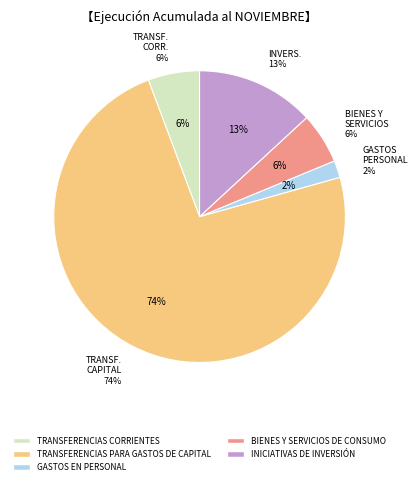

Does any single category account for the majority?

Yes